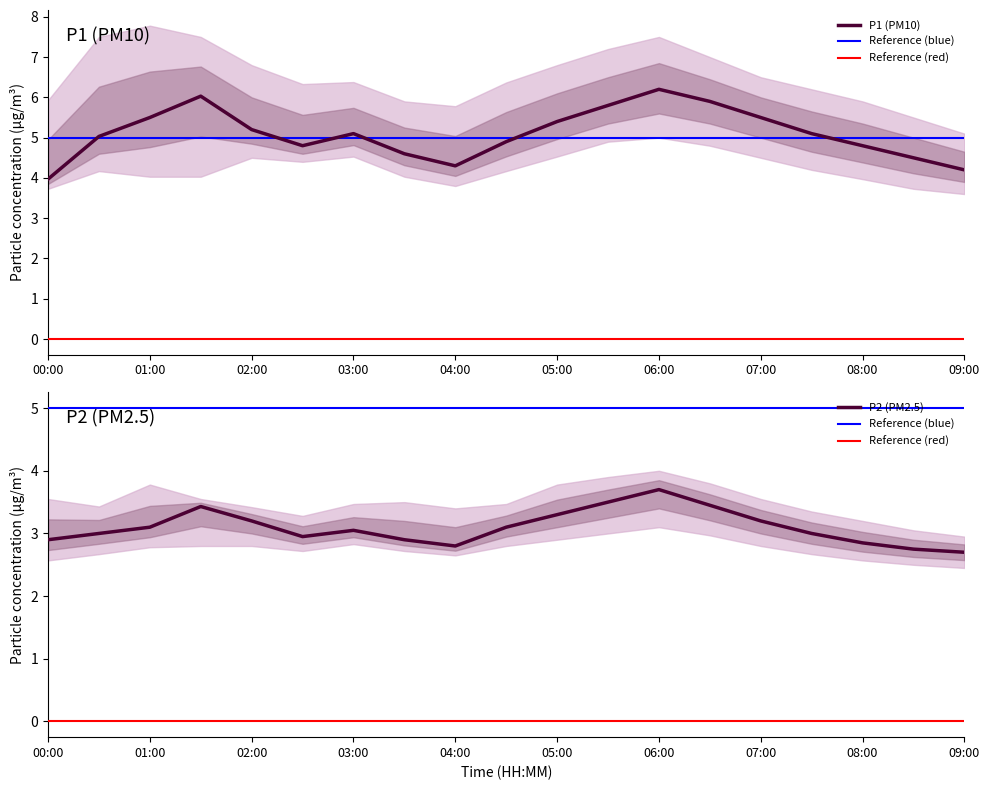

What is the label of the 8th point from the right?

05:30